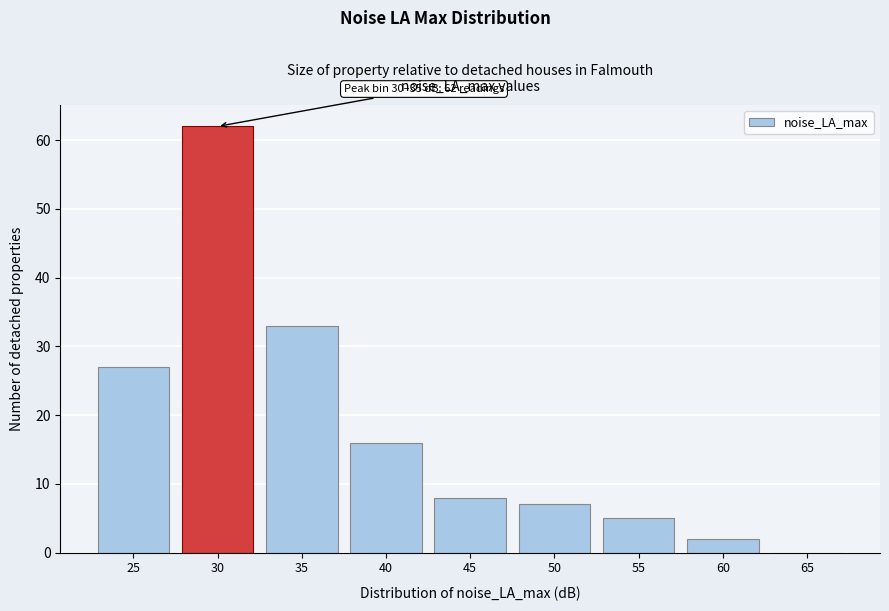

Reading left to right, list all the values displayed in this chart.

25=27	30=62	35=33	40=16	45=8	50=7	55=5	60=2	65=0